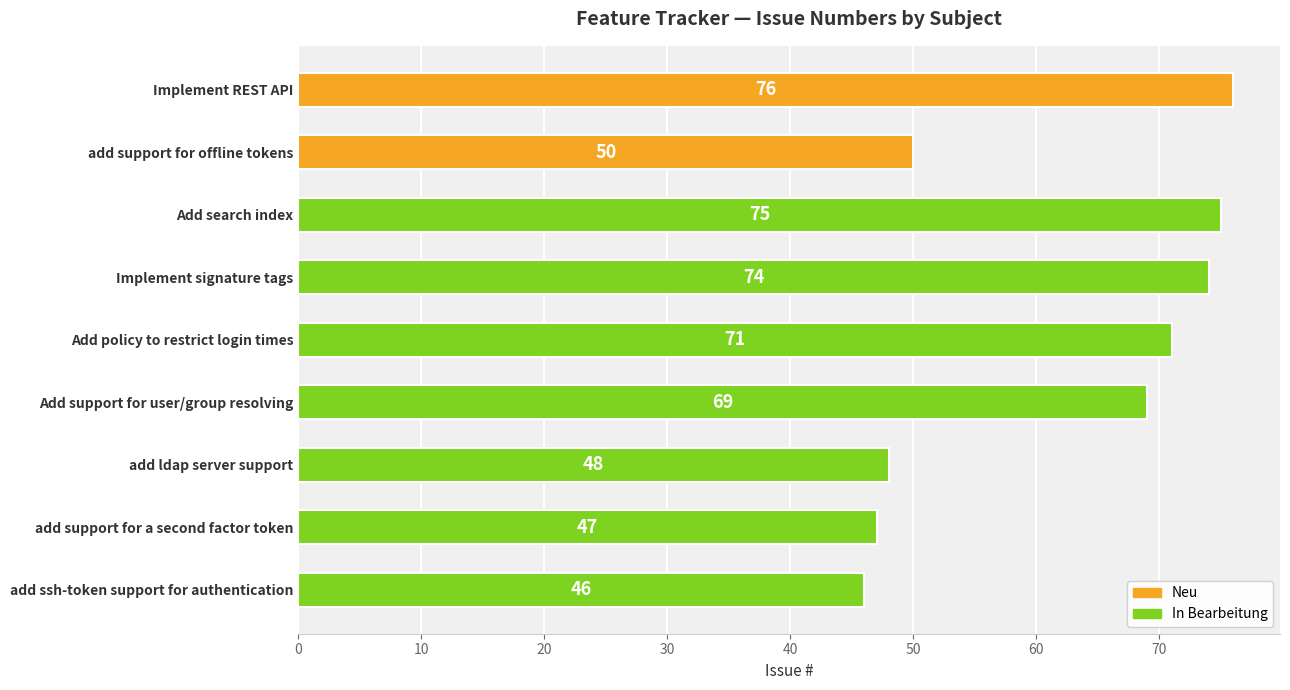

How many data points are less than 69?

4